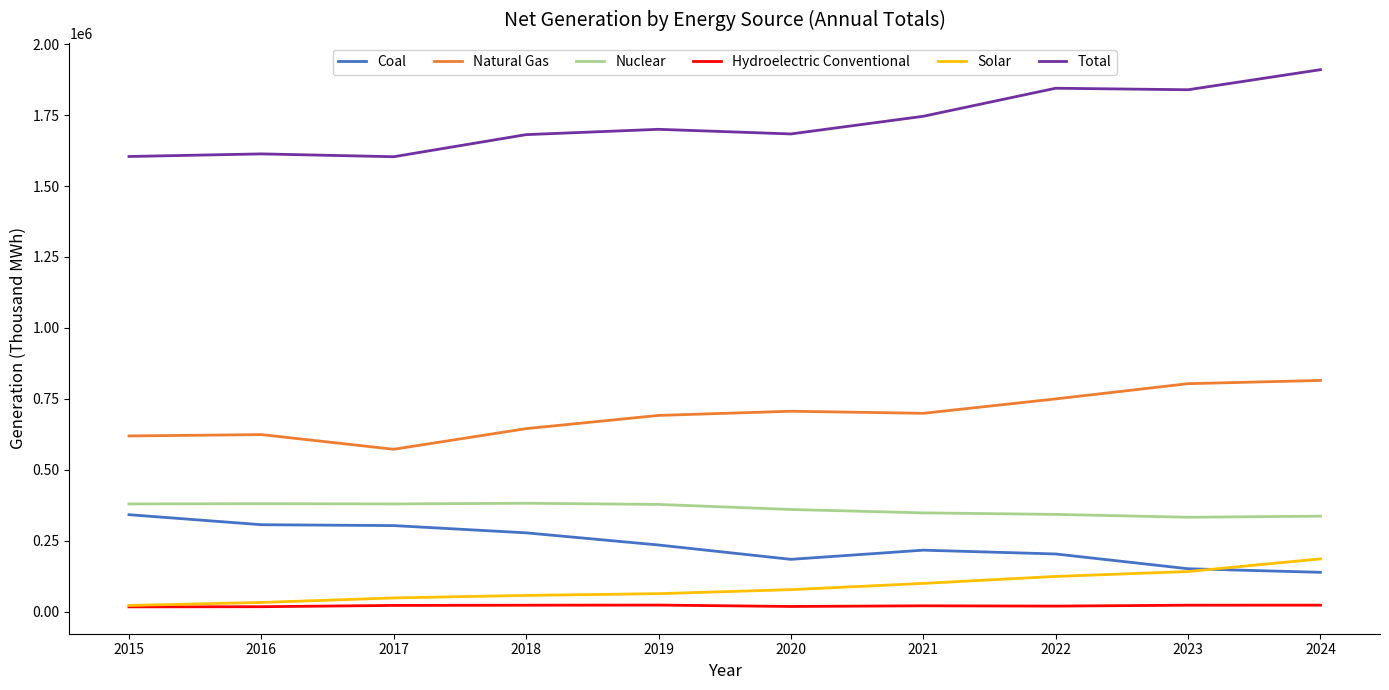

Read the Natural Gas value at 2020.

706885